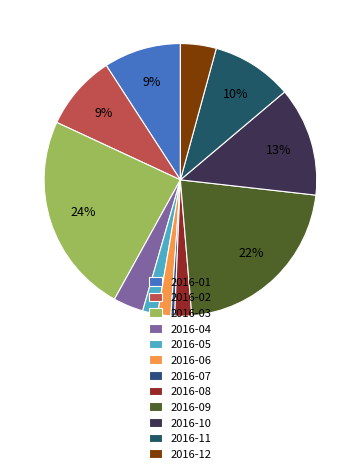

Approximately how many times larger is the value at 2016-10 compared to 2016-09?

0.6